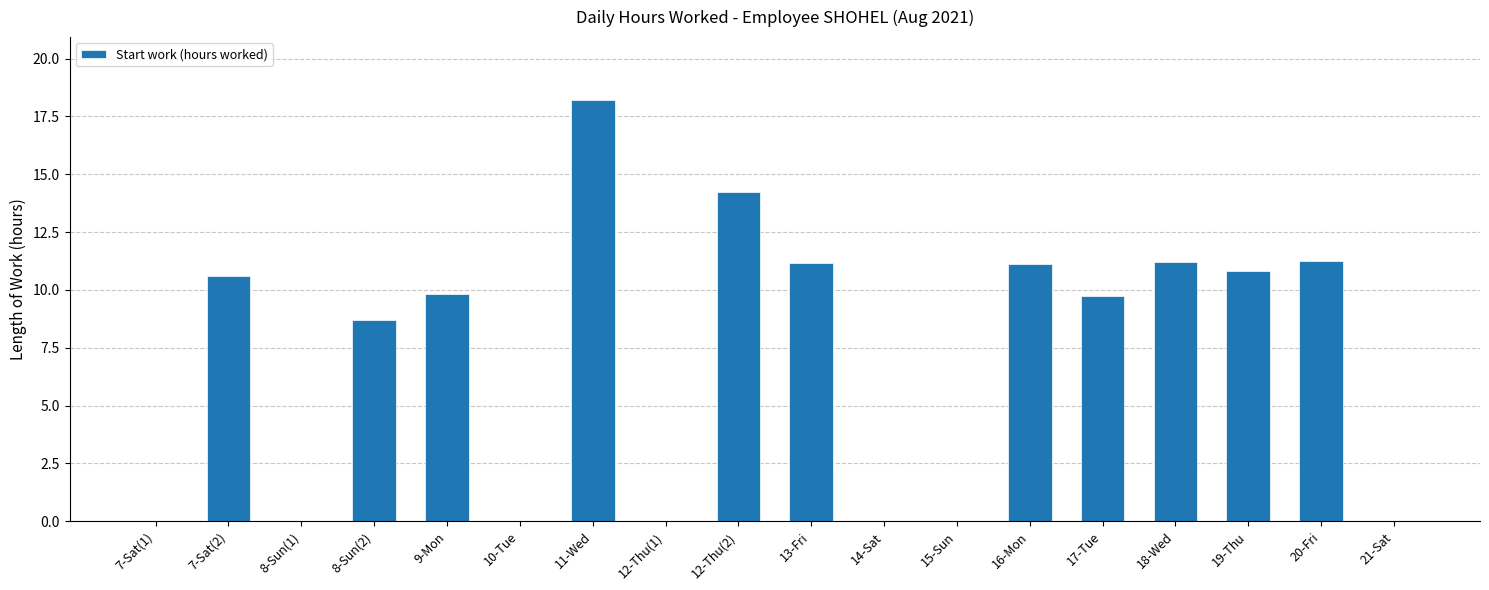

How many data points are above 9?

10